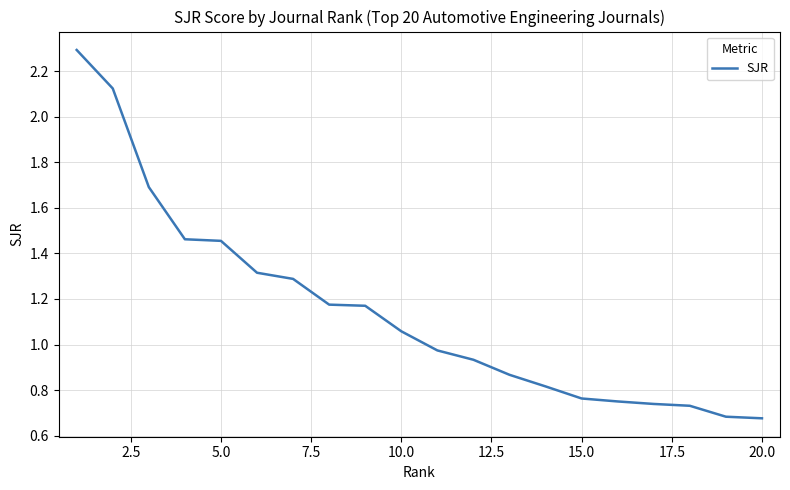

What is the difference between the maximum and minimum values?

1.6